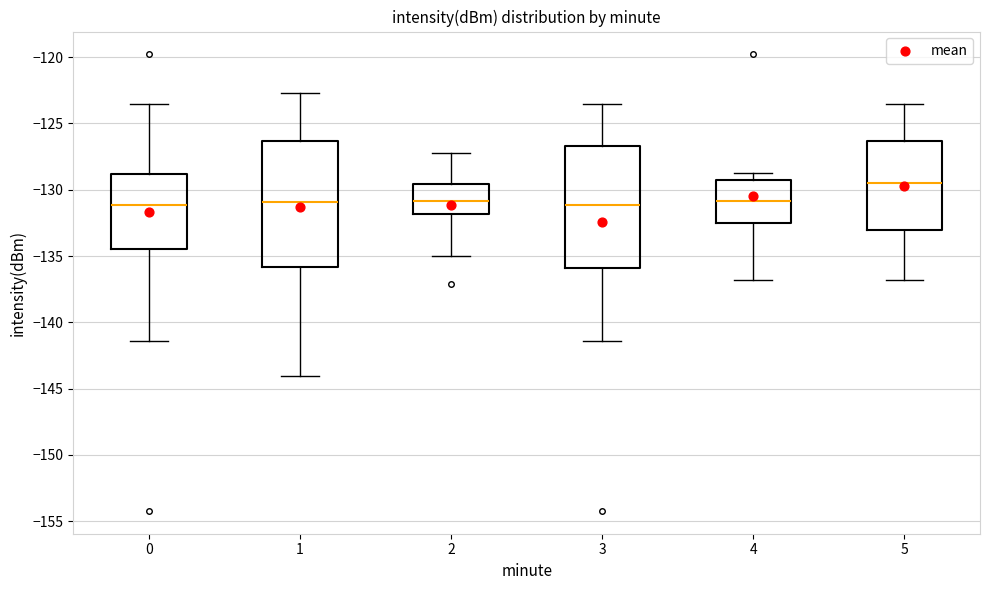

Reading left to right, read every box against the y-axis: the position of its median line, the range the box covers, and the ends of its whiskers. The values are not printed on the chart, so give them approximately, as read against the axis.

0: median -131.0, box -134.5 to -129.0, whiskers -141.5 to -123.5
1: median -131.0, box -136.0 to -126.5, whiskers -144.0 to -122.5
2: median -131.0, box -132.0 to -129.5, whiskers -135.0 to -127.0
3: median -131.0, box -136.0 to -126.5, whiskers -141.5 to -123.5
4: median -131.0, box -132.5 to -129.5, whiskers -137.0 to -129.0
5: median -129.5, box -133.0 to -126.5, whiskers -137.0 to -123.5